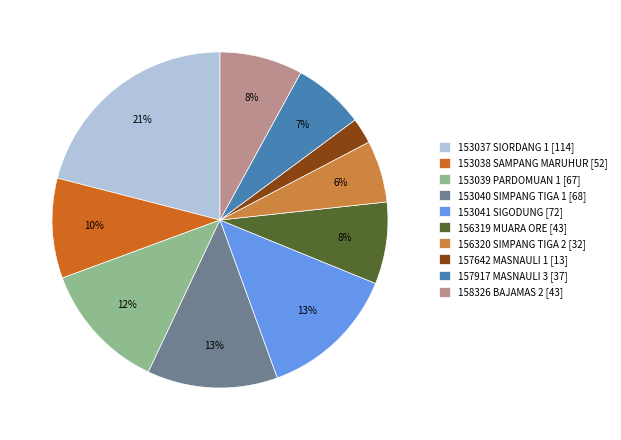

Count the number of slices in the pie.

10